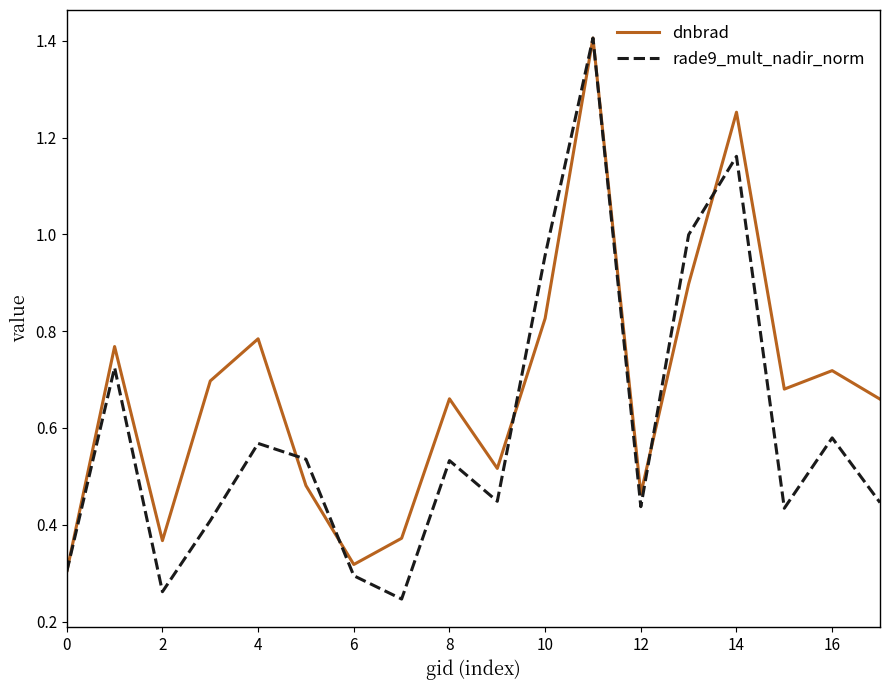

Which series has the largest total across all categories?

dnbrad